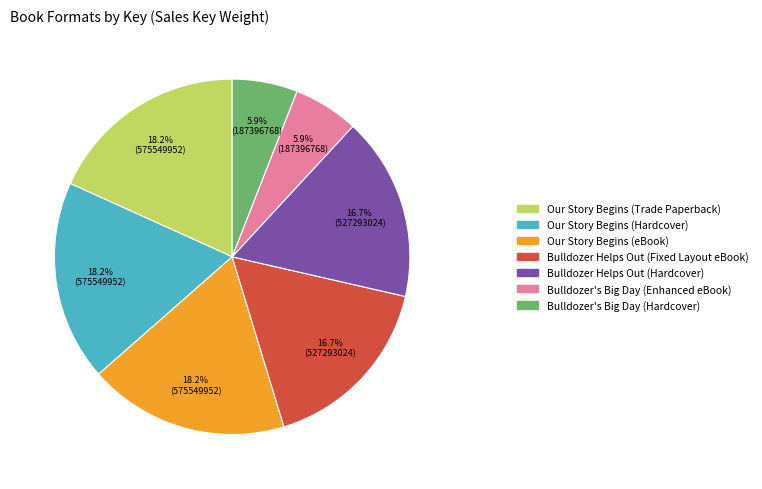

Is there a majority slice in this chart?

No